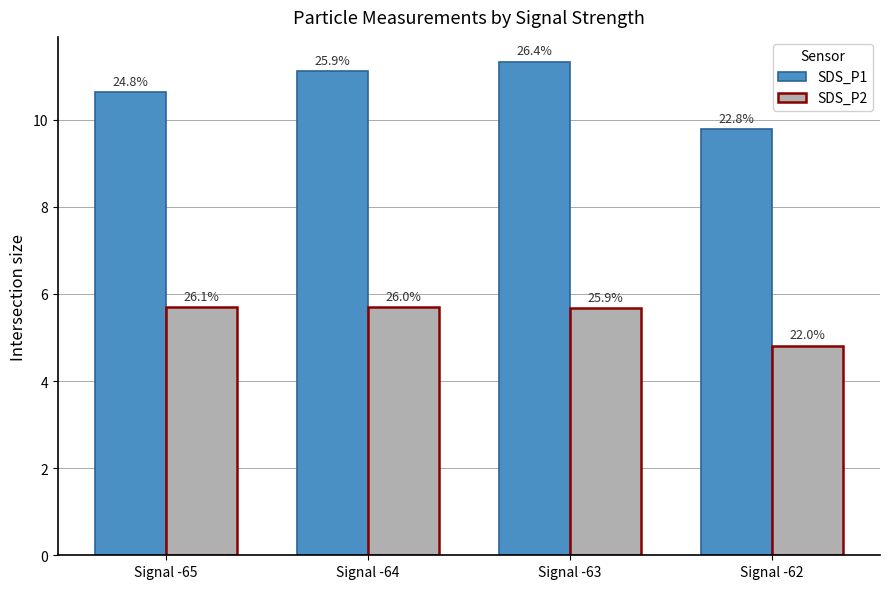

What are all the series names shown in the legend?

SDS_P1, SDS_P2